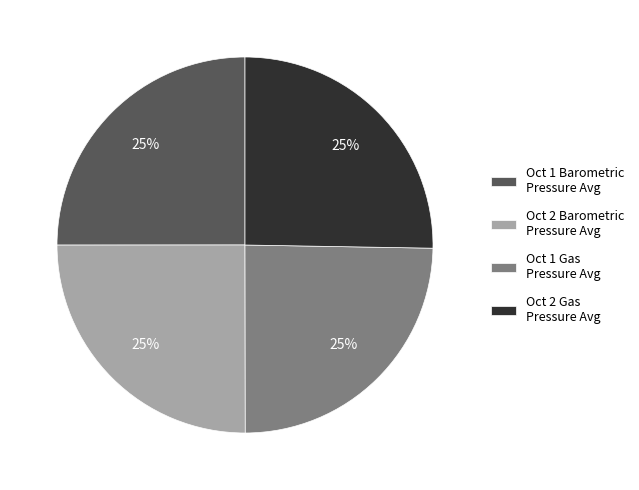

Approximately how many times larger is the value at Oct 2 Gas Pressure Avg compared to Oct 1 Gas Pressure Avg?

1.0